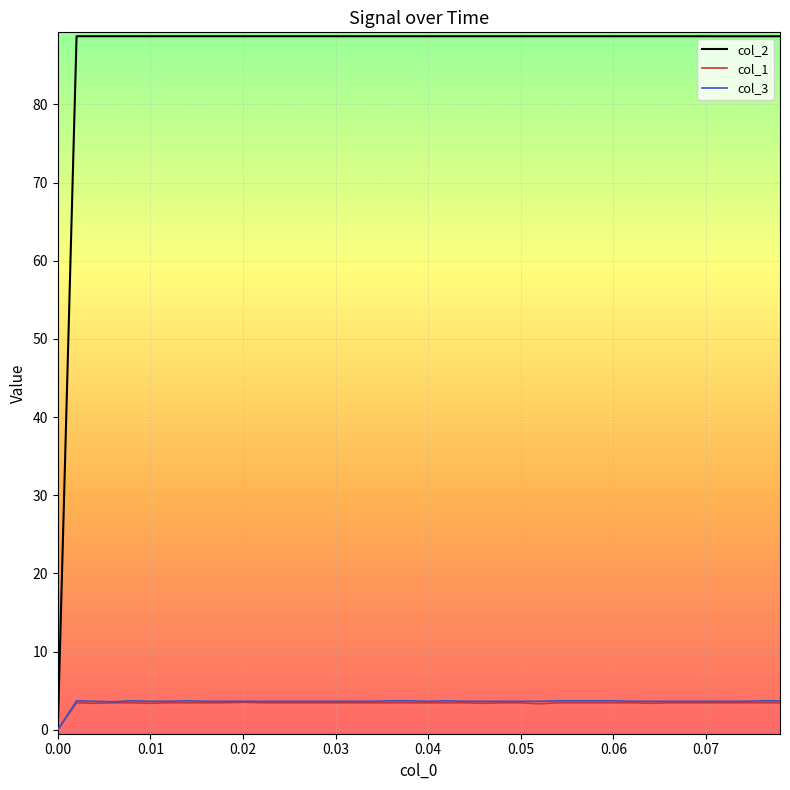

What is the difference between the maximum and minimum values in the col_3 series?

3.7